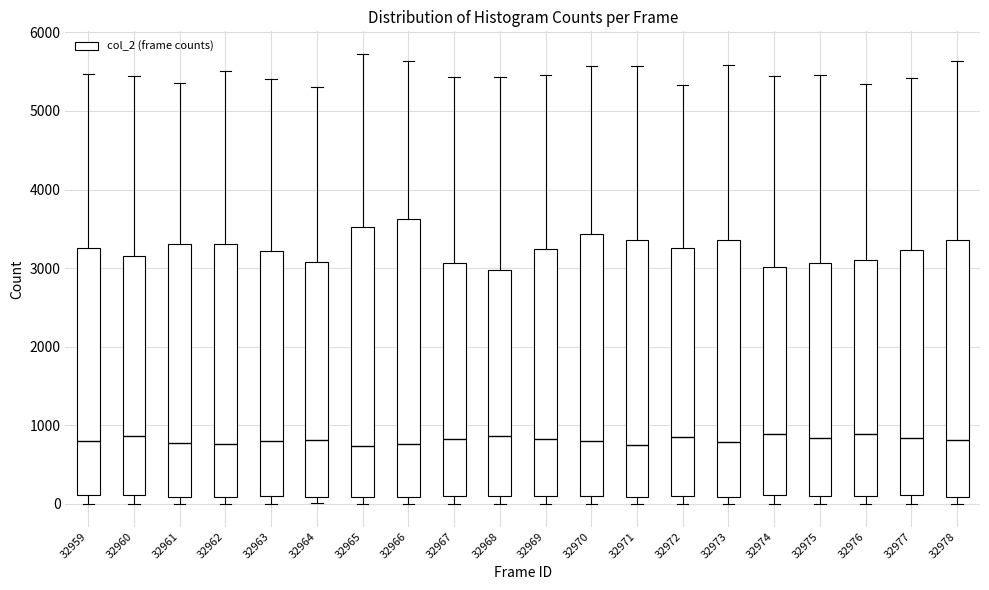

Reading left to right, read every box against the y-axis: the position of its median line, the range the box covers, and the ends of its whiskers. The values are not printed on the chart, so give them approximately, as read against the axis.

32959: median 800, box 100 to 3300, whiskers 0 to 5500
32960: median 900, box 100 to 3200, whiskers 0 to 5400
32961: median 800, box 100 to 3300, whiskers 0 to 5400
32962: median 800, box 100 to 3300, whiskers 0 to 5500
32963: median 800, box 100 to 3200, whiskers 0 to 5400
32964: median 800, box 100 to 3100, whiskers 0 to 5300
32965: median 700, box 100 to 3500, whiskers 0 to 5700
32966: median 800, box 100 to 3600, whiskers 0 to 5600
32967: median 800, box 100 to 3100, whiskers 0 to 5400
32968: median 900, box 100 to 3000, whiskers 0 to 5400
32969: median 800, box 100 to 3200, whiskers 0 to 5500
32970: median 800, box 100 to 3400, whiskers 0 to 5600
32971: median 800, box 100 to 3400, whiskers 0 to 5600
32972: median 900, box 100 to 3300, whiskers 0 to 5300
32973: median 800, box 100 to 3400, whiskers 0 to 5600
32974: median 900, box 100 to 3000, whiskers 0 to 5400
32975: median 800, box 100 to 3100, whiskers 0 to 5500
32976: median 900, box 100 to 3100, whiskers 0 to 5300
32977: median 800, box 100 to 3200, whiskers 0 to 5400
32978: median 800, box 100 to 3400, whiskers 0 to 5600